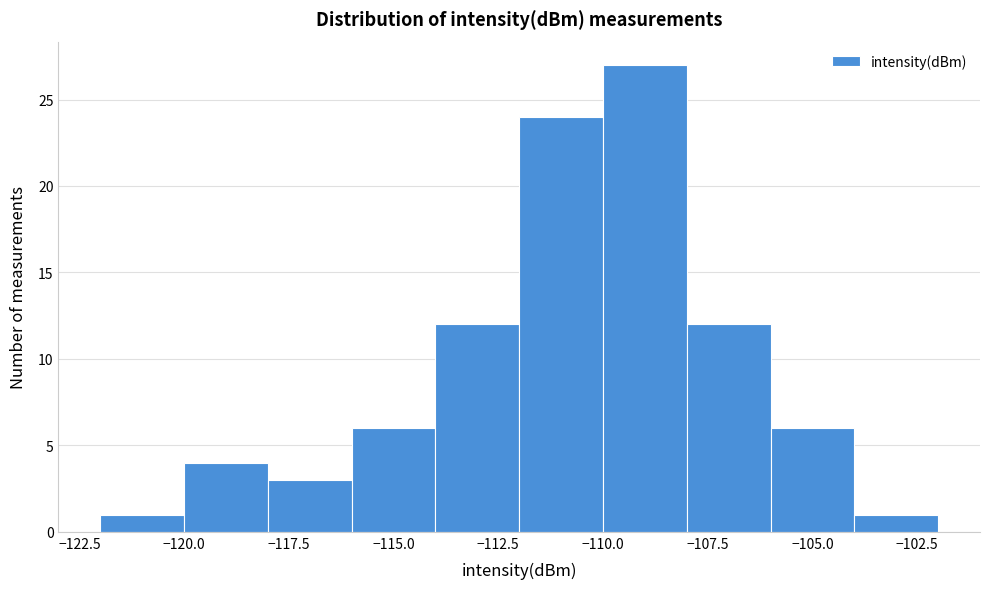

Reading left to right, transcribe this chart: for each bar, give the range it covers on the x-axis and its height. The values are not printed on the chart, so give them approximately, as read against the axis.

-122 to -120: 1
-120 to -118: 4
-118 to -116: 3
-116 to -114: 6
-114 to -112: 12
-112 to -110: 24
-110 to -108: 27
-108 to -106: 12
-106 to -104: 6
-104 to -102: 1